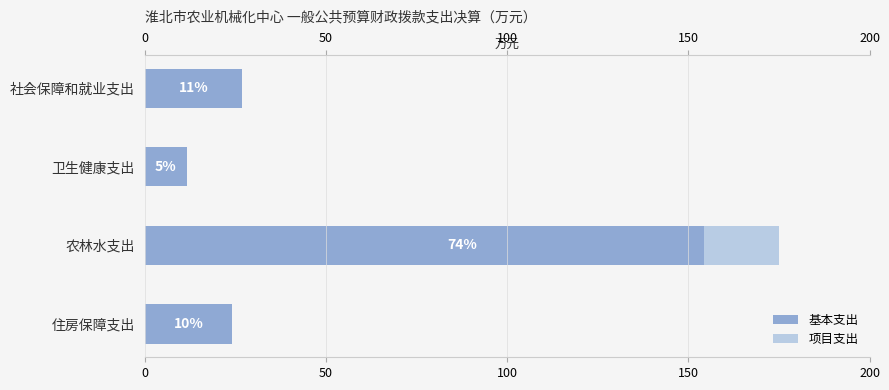

Reading right to left, extract all data points from this chart.

基本支出: 24.1	154.4	11.7	27.0
项目支出: 0.0	20.7	0.0	0.0